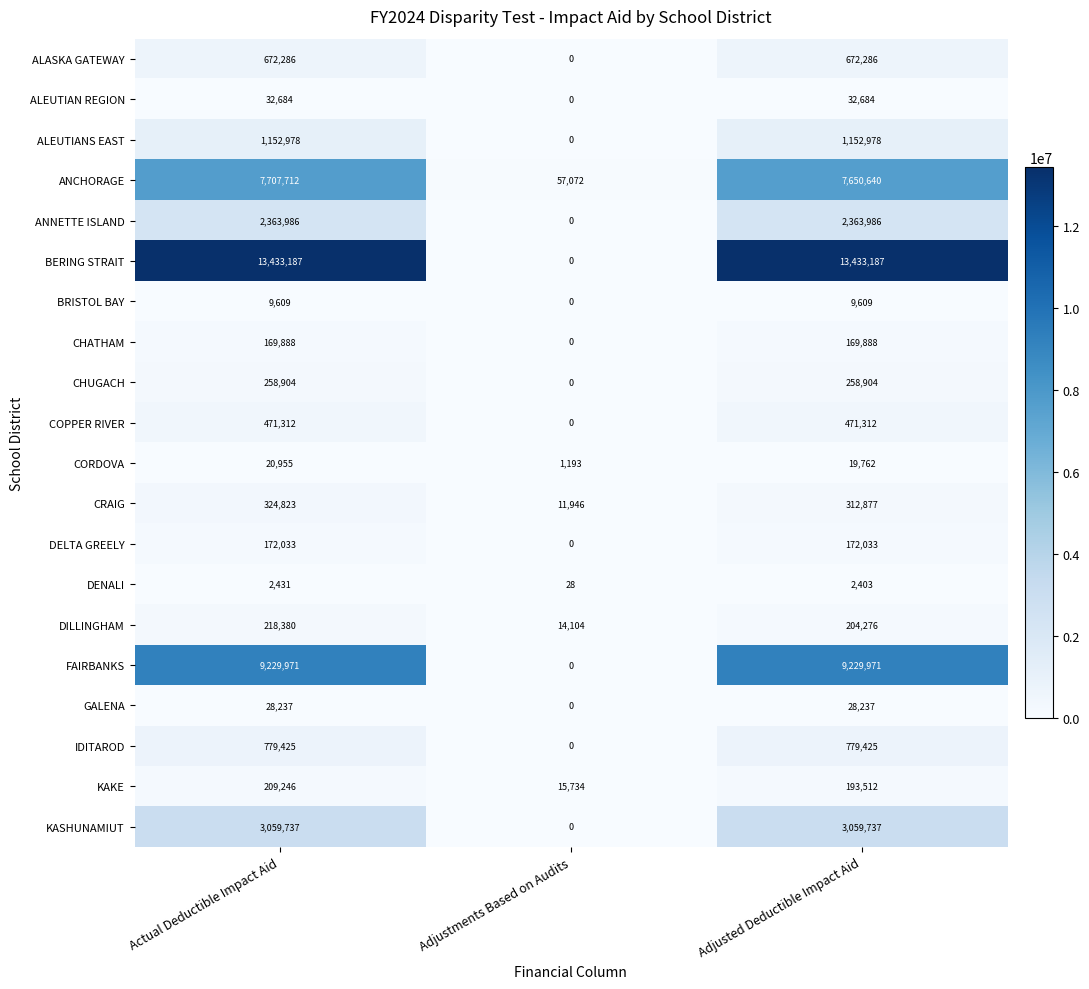

What value does the BERING STRAIT series have at Actual Deductible Impact Aid, to the nearest 100?

13433200